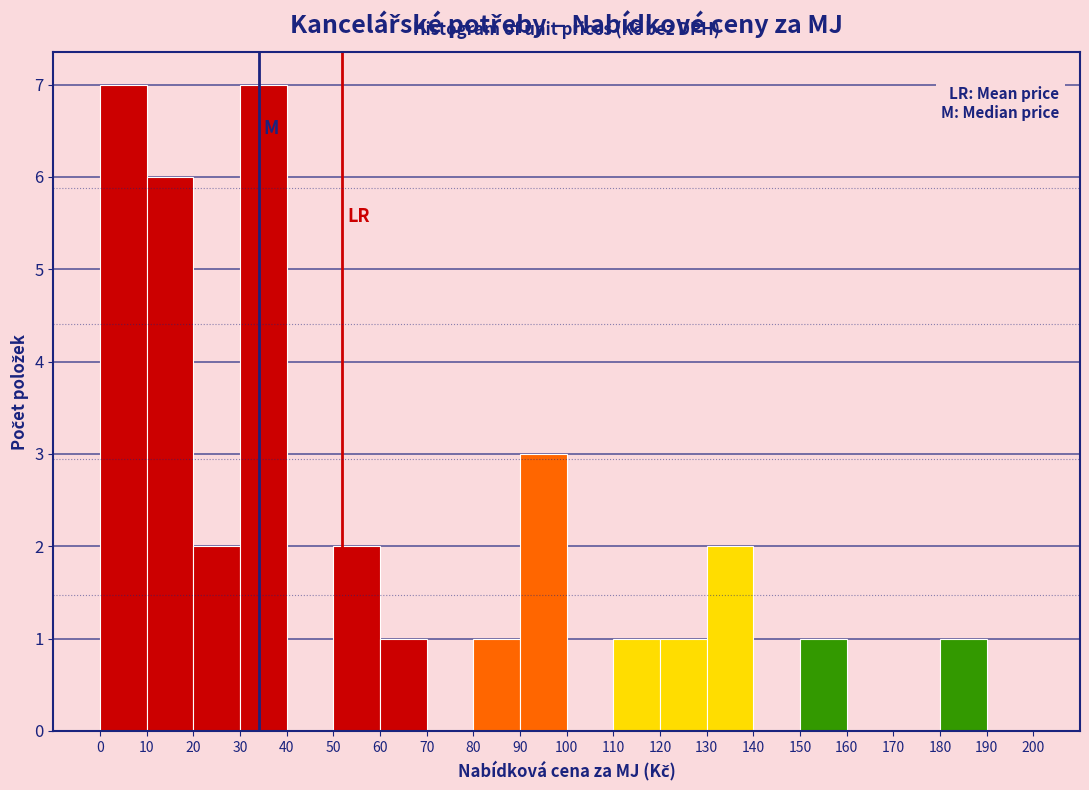

Reading left to right, transcribe this chart: for each bar, give the range it covers on the x-axis and its height. The values are not printed on the chart, so give them approximately, as read against the axis.

0 to 10: 7
10 to 20: 6
20 to 30: 2
30 to 40: 7
40 to 50: 0
50 to 60: 2
60 to 70: 1
70 to 80: 0
80 to 90: 1
90 to 100: 3
100 to 110: 0
110 to 120: 1
120 to 130: 1
130 to 140: 2
140 to 150: 0
150 to 160: 1
160 to 170: 0
170 to 180: 0
180 to 190: 1
190 to 200: 0